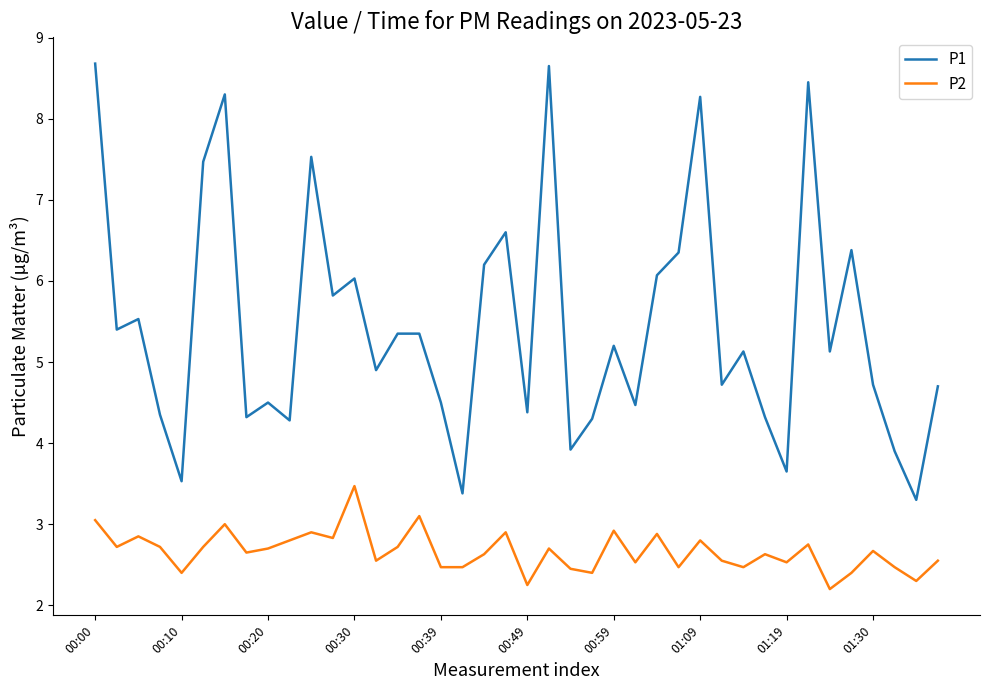

Which series has the largest range (max minus min)?

P1